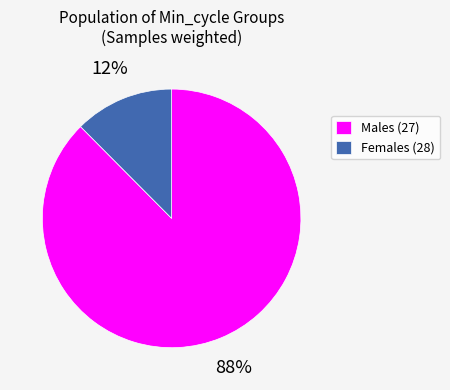

The Males (27) slice represents 97% of the pie. True or false?

False